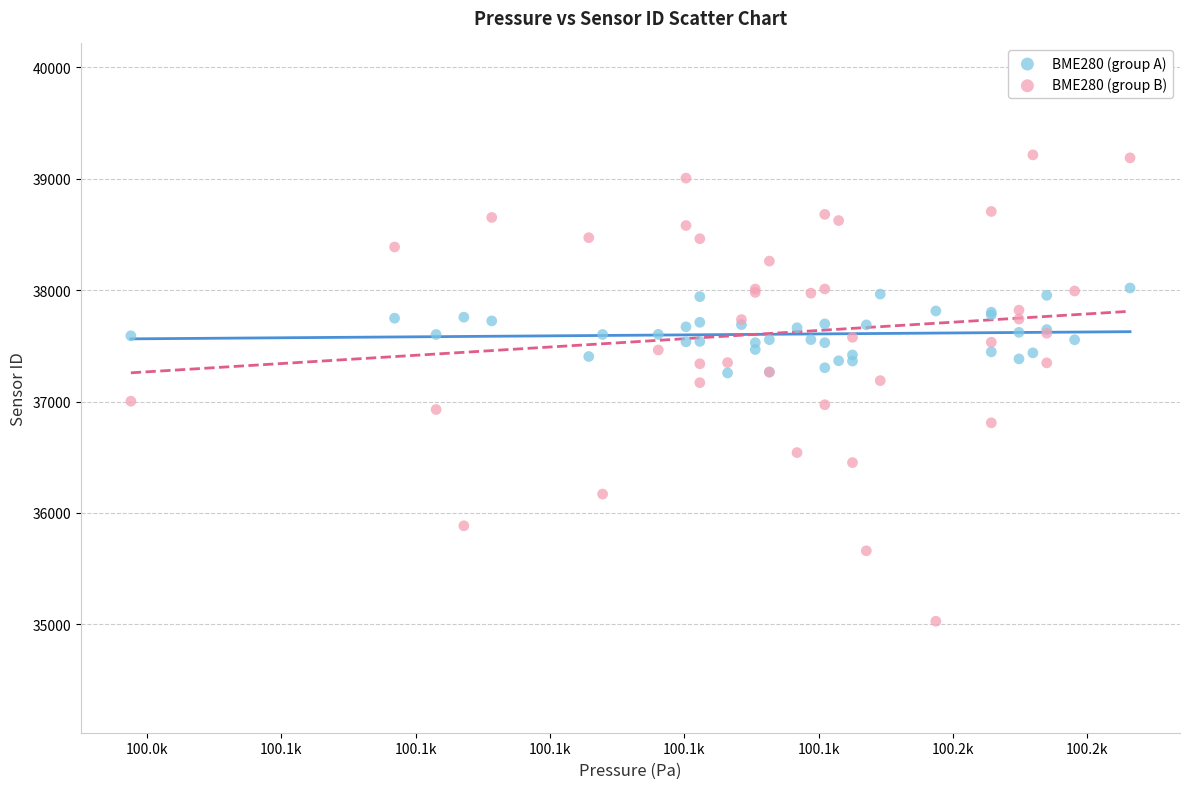

Which series has the widest spread of Y values?

BME280 (group B)